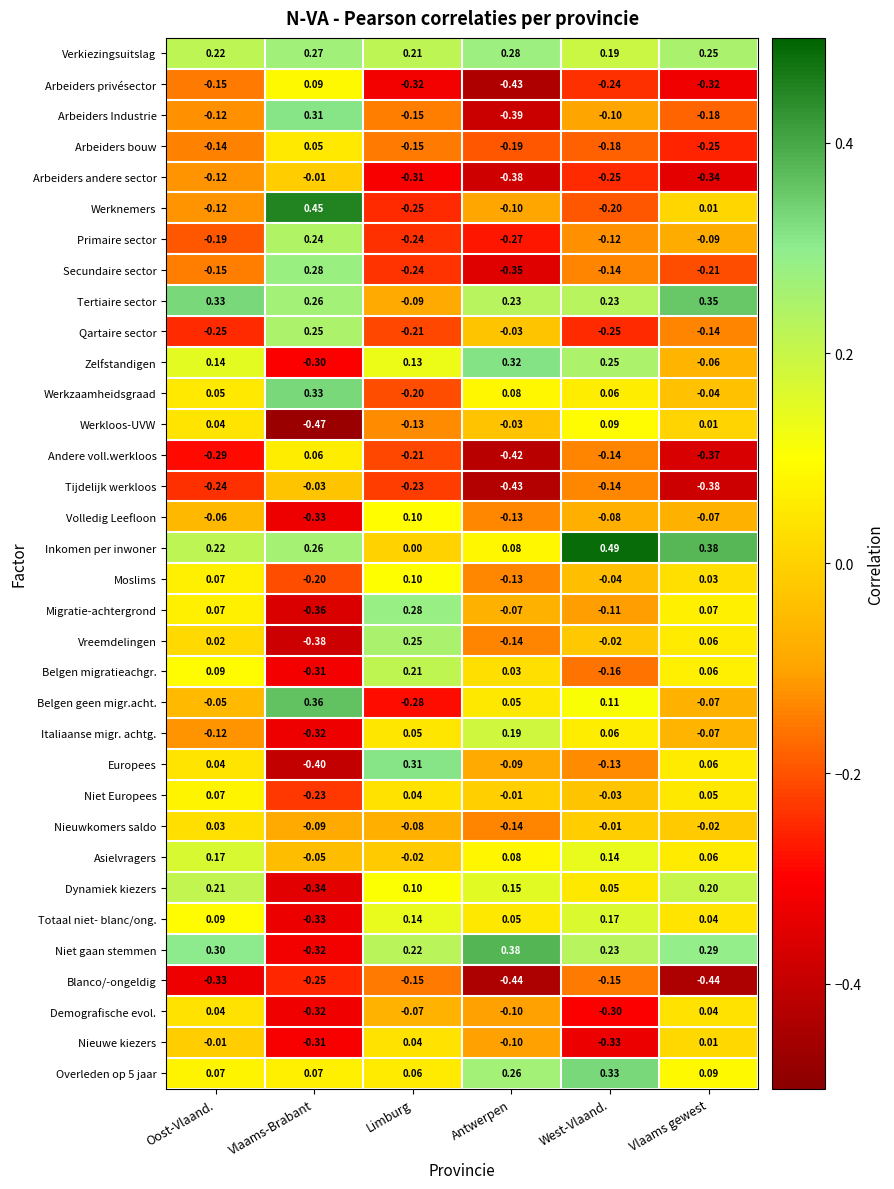

Which category has the highest value across all series?

West-Vlaand.